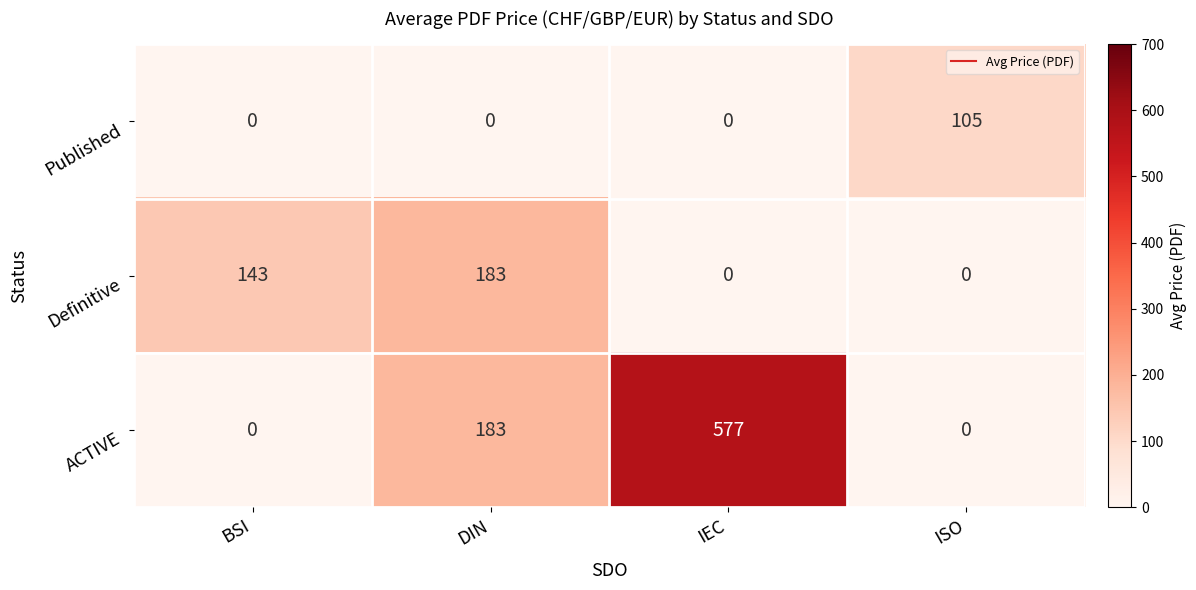

What is the greatest value displayed?

577